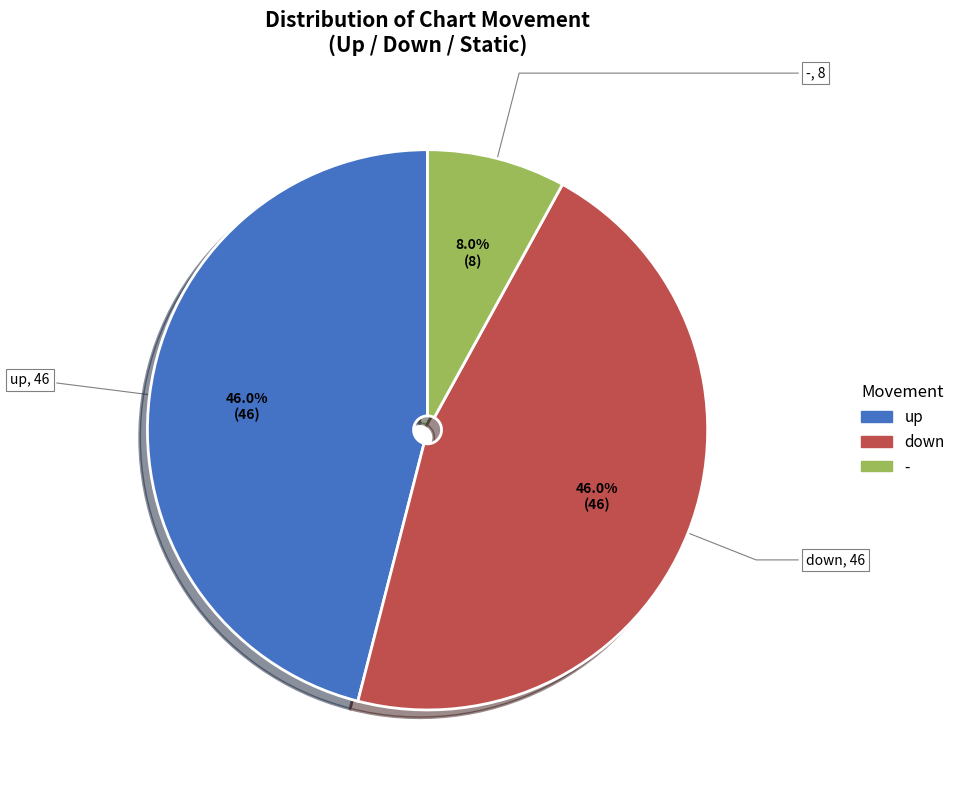

What is the smallest slice in the pie chart?

-